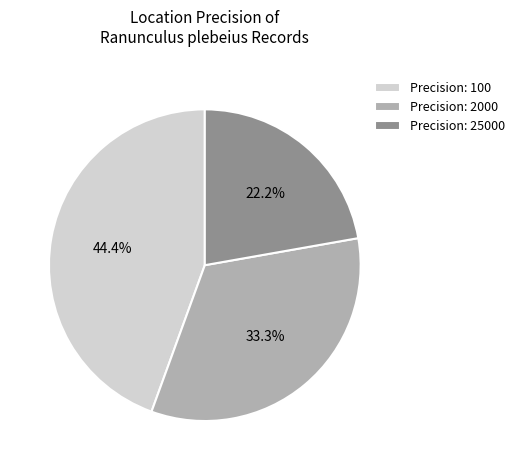

Does any single category account for the majority?

No